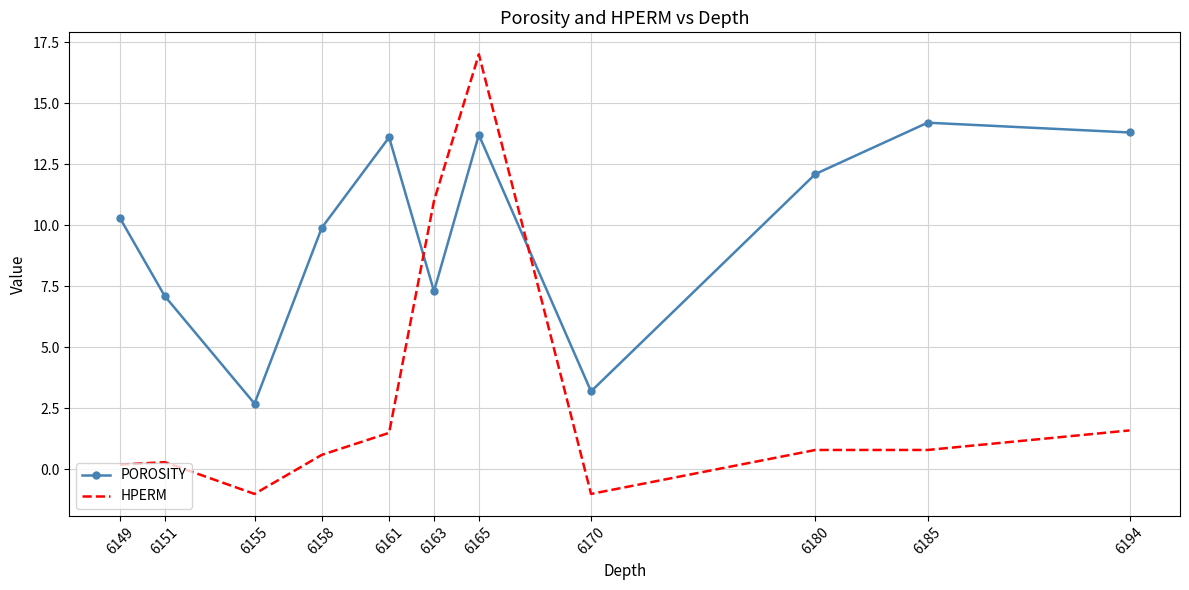

Where is the first local minimum for POROSITY?

6155